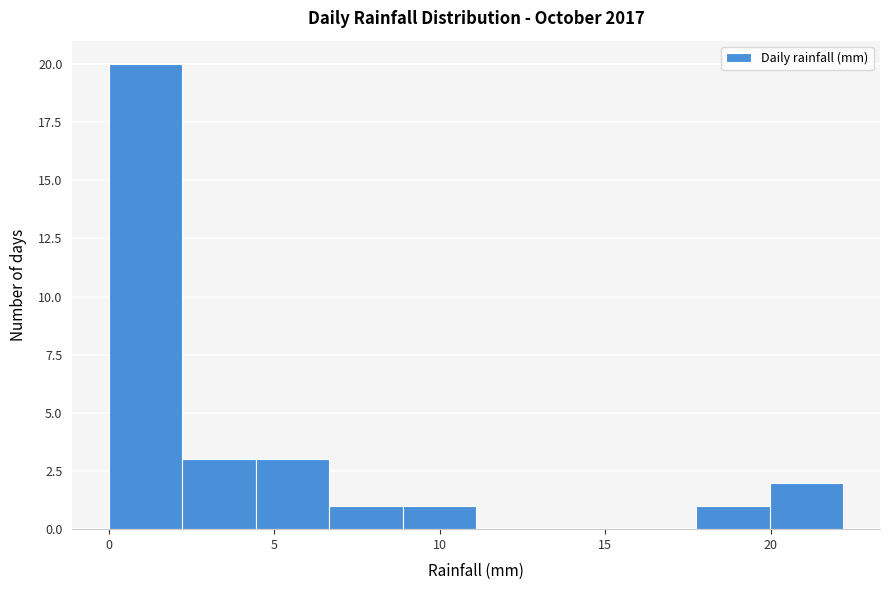

How tall is the bar that spans 4.5 to 6.5 on the x-axis? Neither the bar edges nor the heights are printed on the chart, so give them approximately, as read against the axes.

3